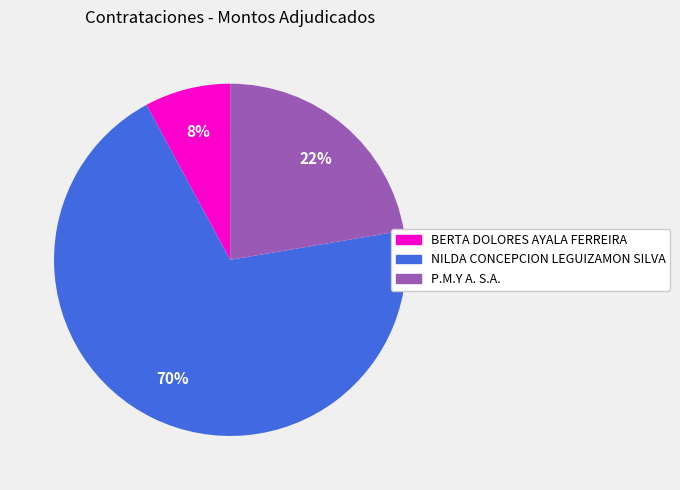

Rank the categories by value from lowest to highest.

BERTA DOLORES AYALA FERREIRA, P.M.Y A. S.A., NILDA CONCEPCION LEGUIZAMON SILVA